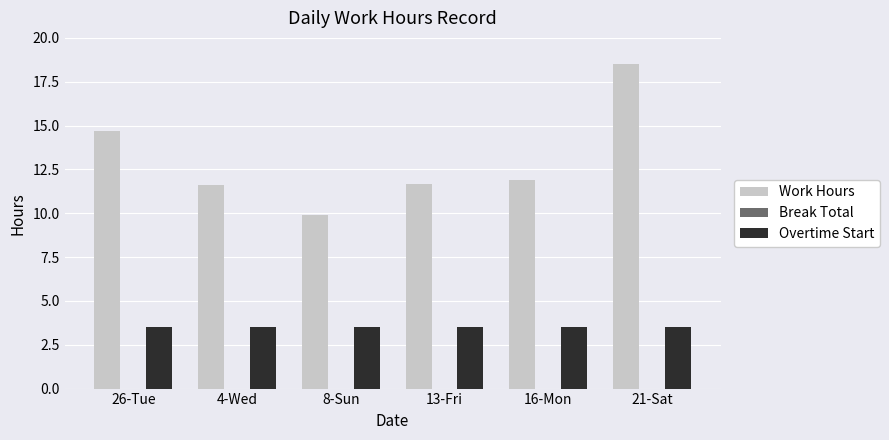

What is the label of the 6th bar from the left?

21-Sat